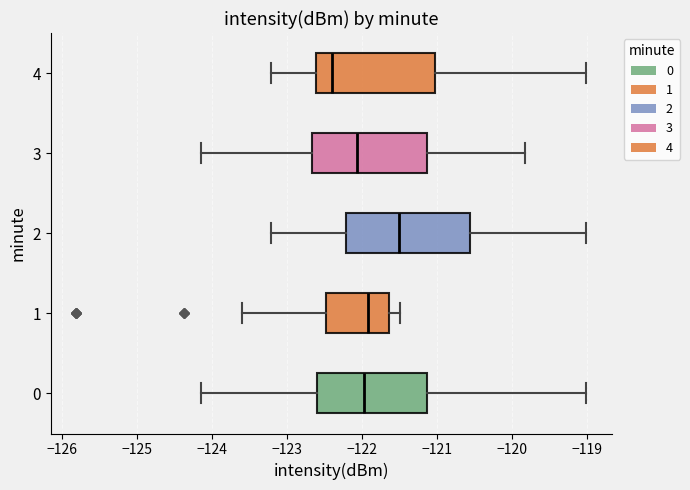

Reading bottom to top, transcribe this box plot: for each box, give where its median line is, the range the box spans, and where its two whiskers end, as read against the x-axis. The values are not printed on the chart, so give them approximately, as read against the axis.

0: median -122.0, box -122.6 to -121.1, whiskers -124.1 to -119.0
1: median -121.9, box -122.5 to -121.6, whiskers -123.6 to -121.5
2: median -121.5, box -122.2 to -120.6, whiskers -123.2 to -119.0
3: median -122.1, box -122.7 to -121.1, whiskers -124.1 to -119.8
4: median -122.4, box -122.6 to -121.0, whiskers -123.2 to -119.0